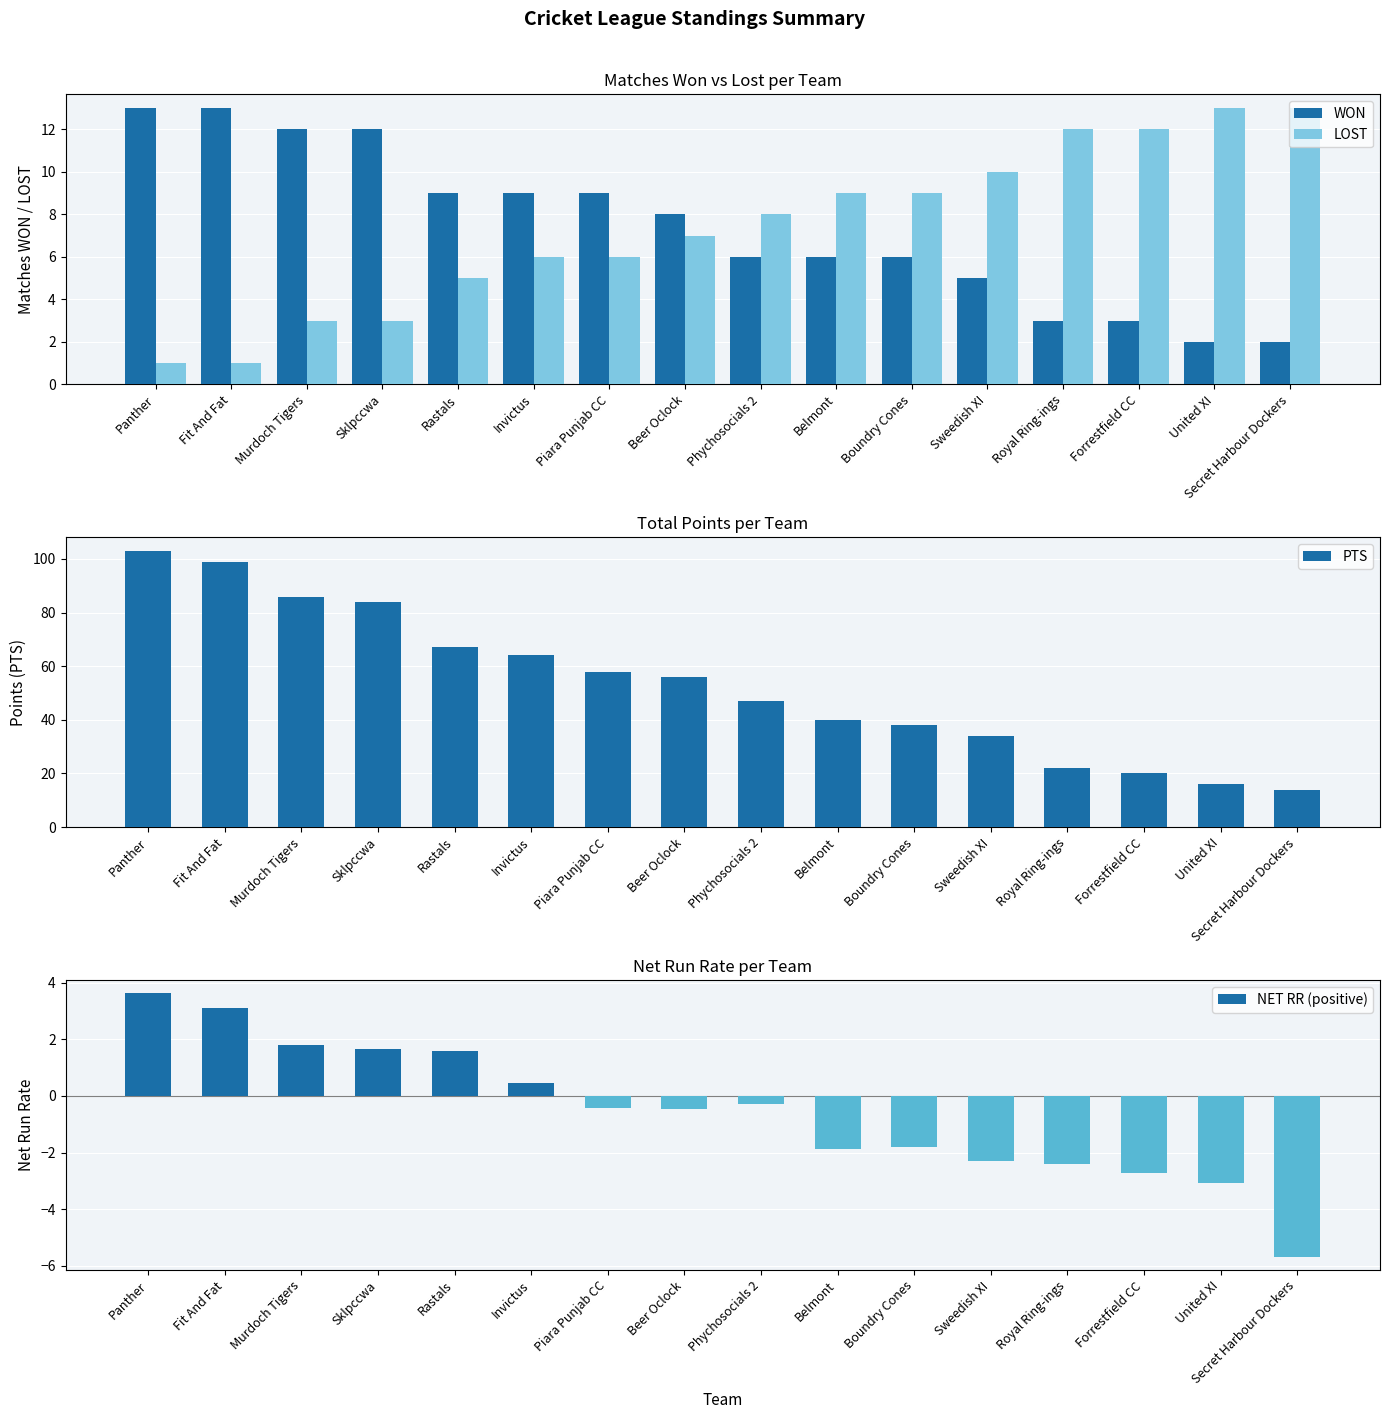

Which series has the largest range (max minus min)?

PTS